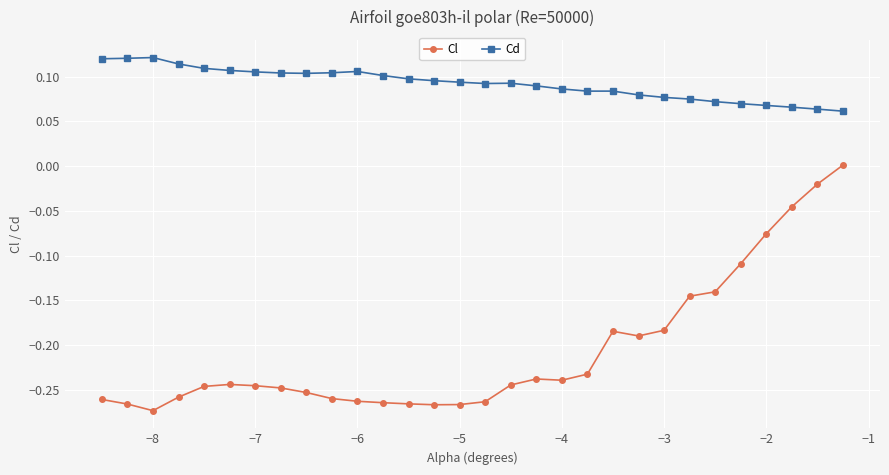

How many lines are shown in the chart?

2